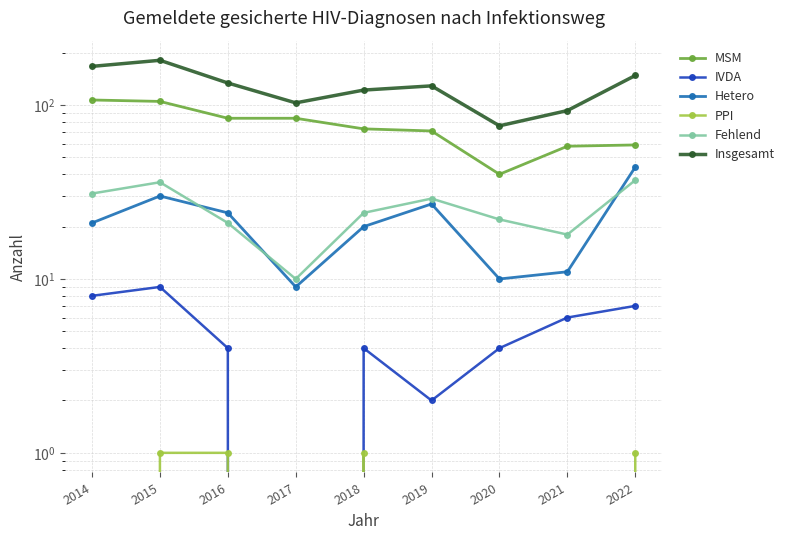

Which series has the widest spread of values?

Insgesamt